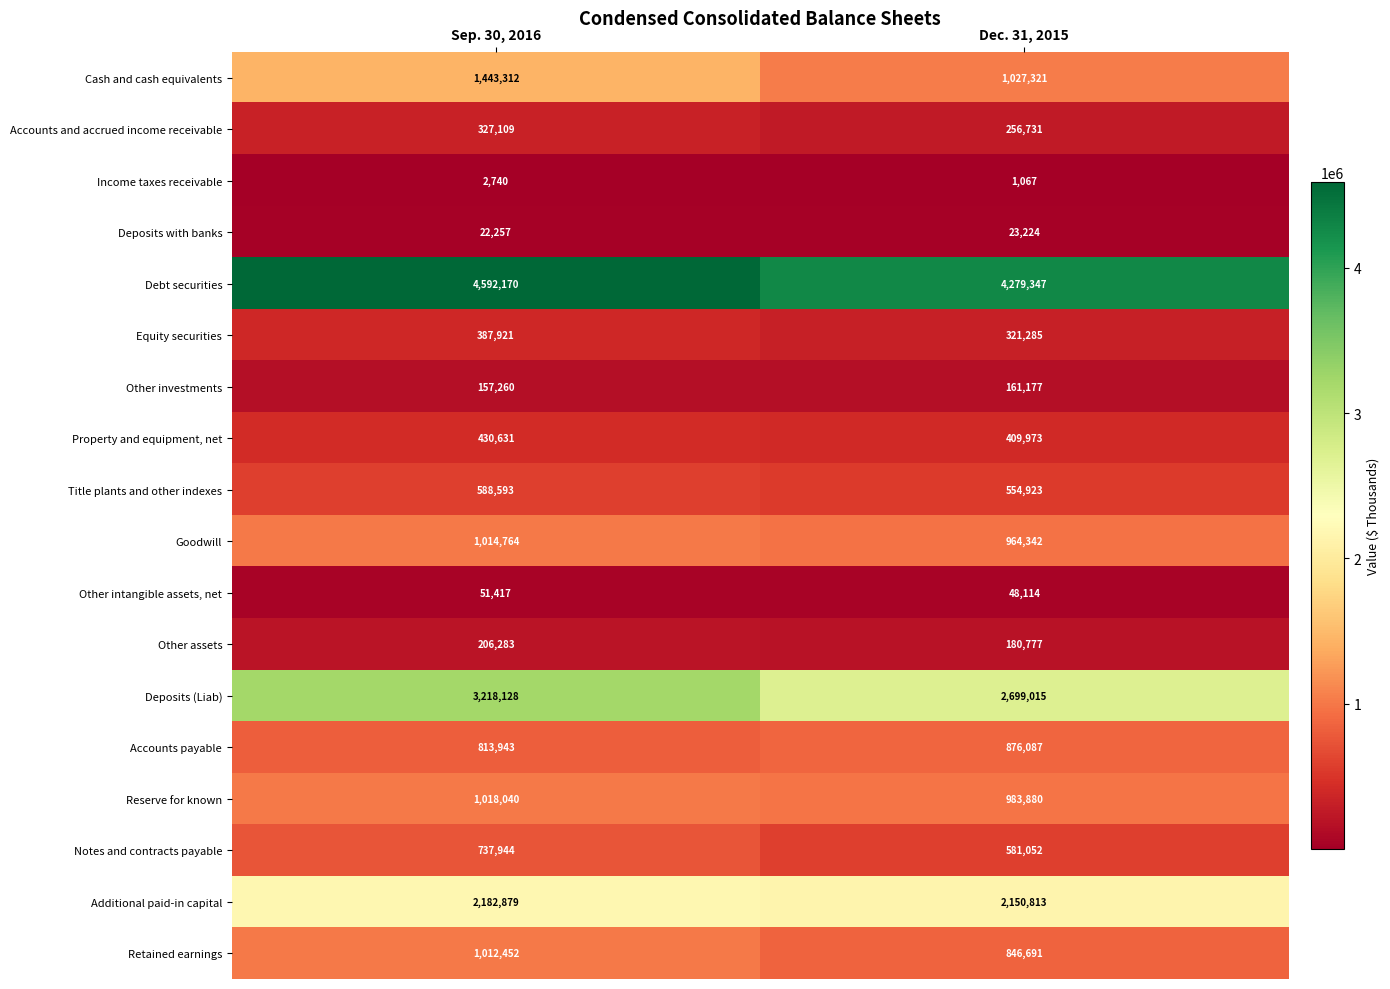

At which category is the sum across all series the highest?

Sep. 30, 2016